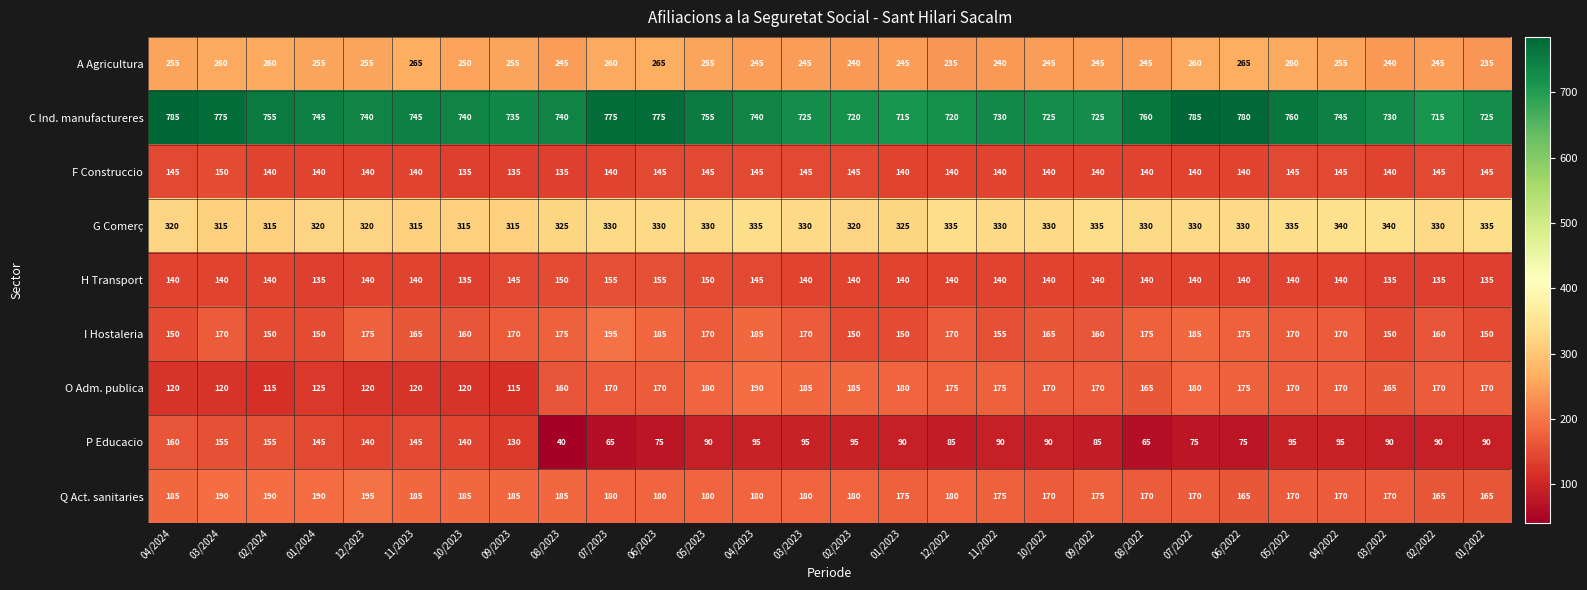

What is the greatest value displayed?

785